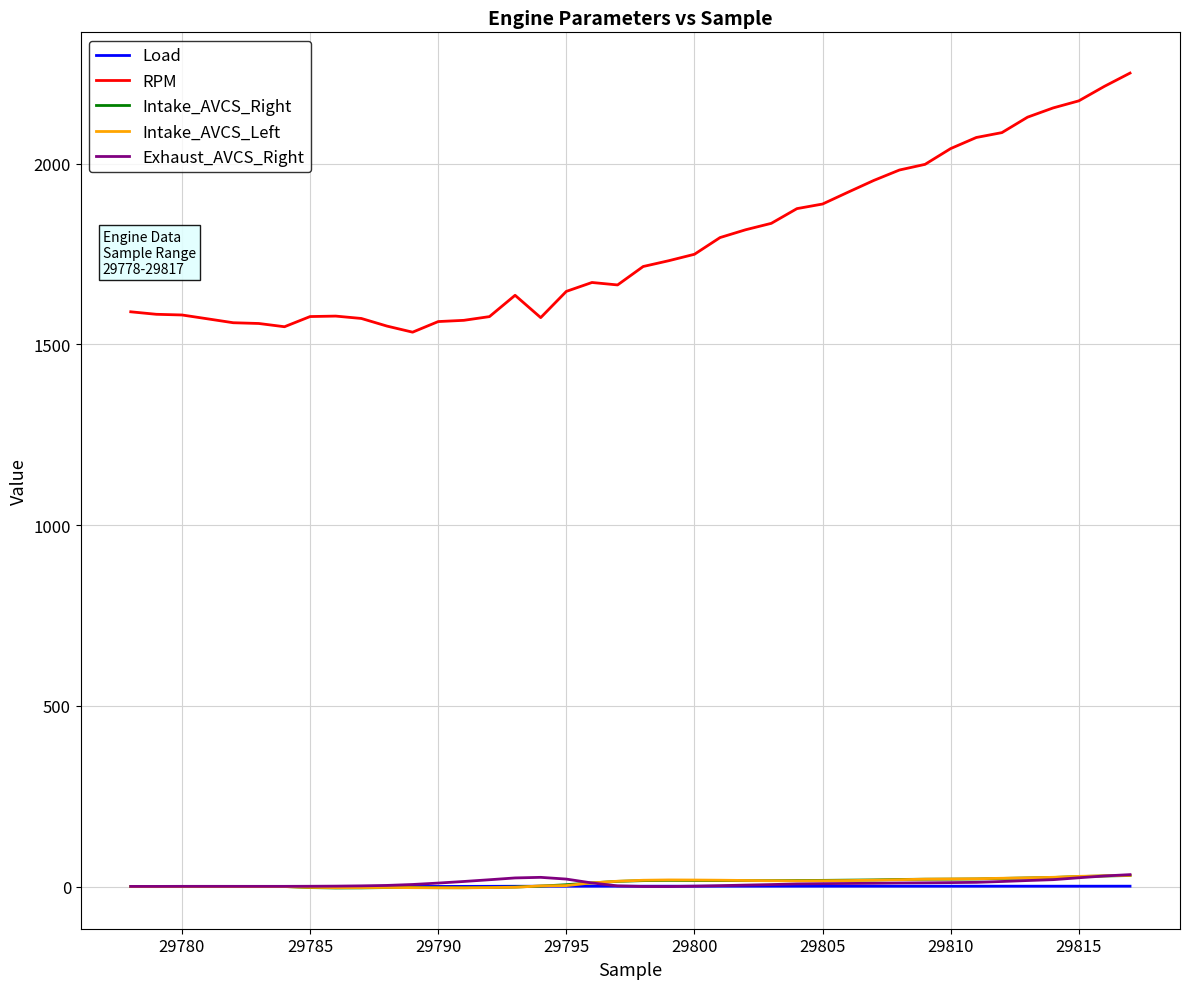

True or false: RPM and Intake_AVCS_Left intersect in this chart.

False